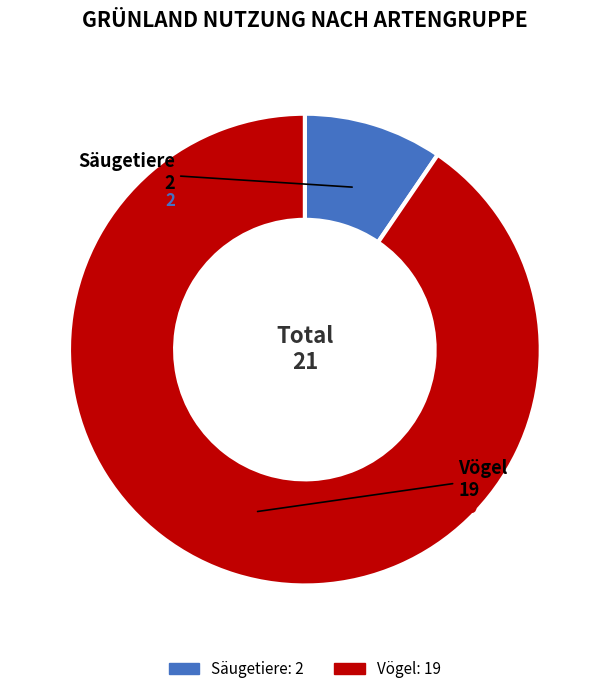

Is there any slice that represents more than half of the pie?

Yes